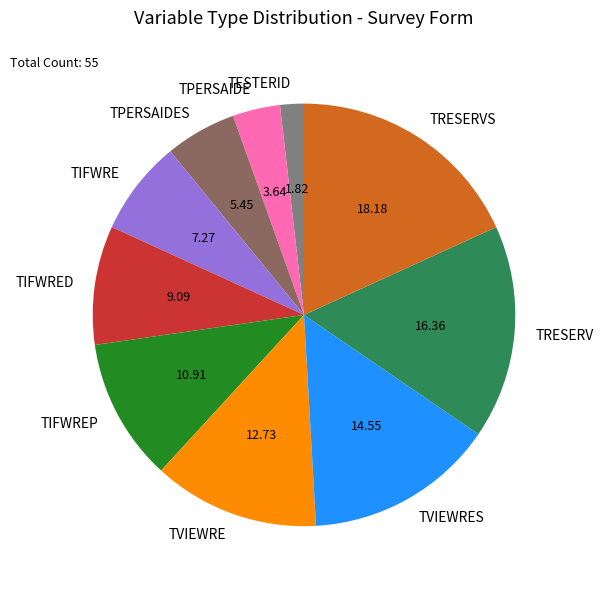

Approximately how many times larger is the value at TIFWRED compared to TPERSAIDES?

1.7